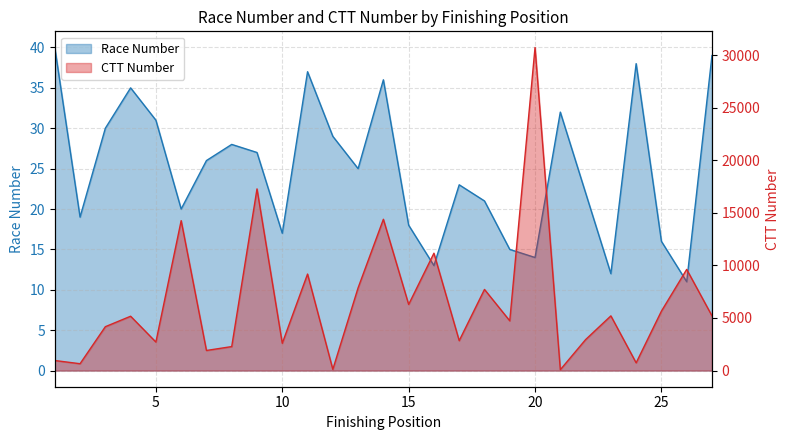

Is the value of CTT Number at 18 greater than the value of Race Number at 7?

Yes